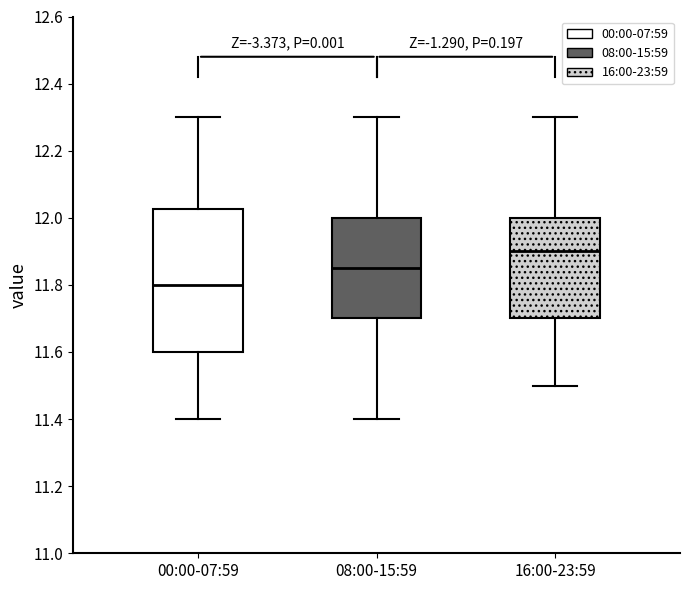

Reading left to right, read every box against the y-axis: the position of its median line, the range the box covers, and the ends of its whiskers. The values are not printed on the chart, so give them approximately, as read against the axis.

00:00-07:59: median 11.80, box 11.60 to 12.02, whiskers 11.40 to 12.30
08:00-15:59: median 11.86, box 11.70 to 12.00, whiskers 11.40 to 12.30
16:00-23:59: median 11.90, box 11.70 to 12.00, whiskers 11.50 to 12.30